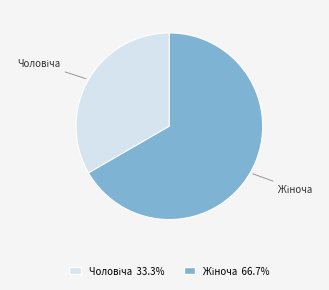

Does any single category account for the majority?

Yes